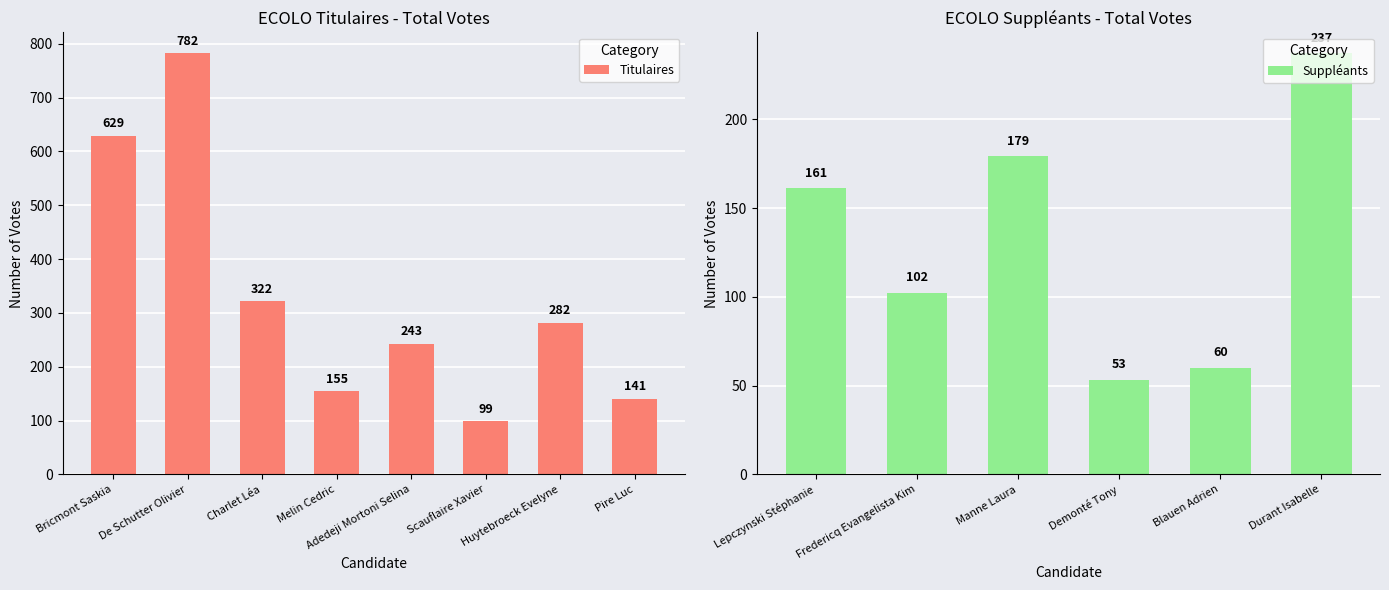

Are the bars grouped side by side (vs. stacked)?

No